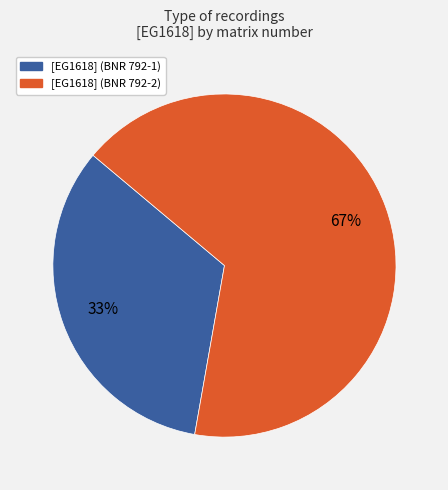

To the nearest percent, what portion does [EG1618] (BNR 792-2) represent?

67%